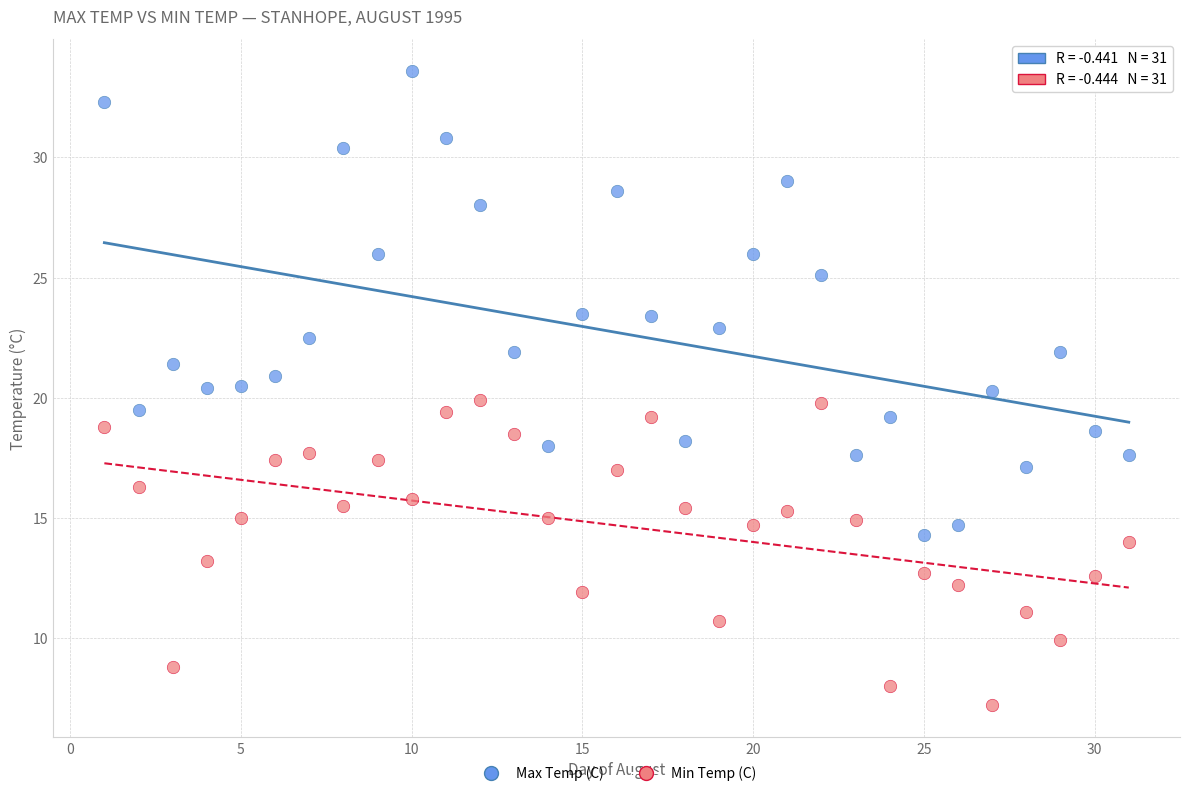

What are all the series names shown in the legend?

Max Temp (C), Min Temp (C)